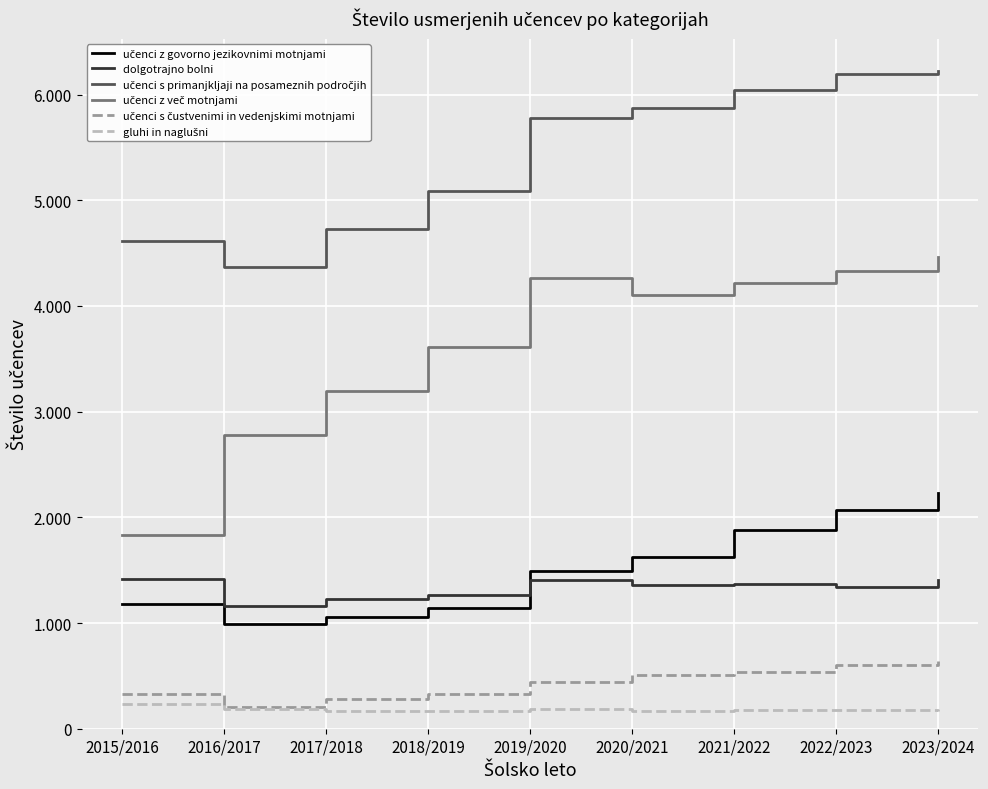

What is the total value across all series at 2019/2020?

13572